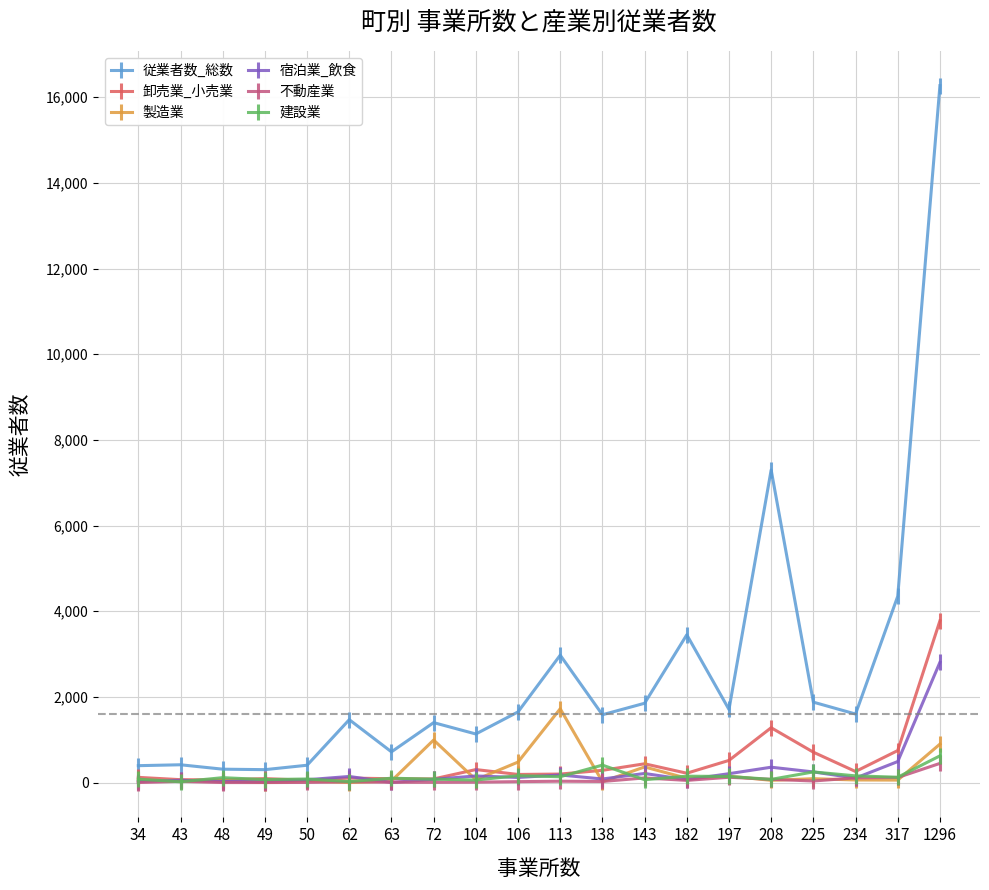

At which category is the sum across all series the highest?

1296